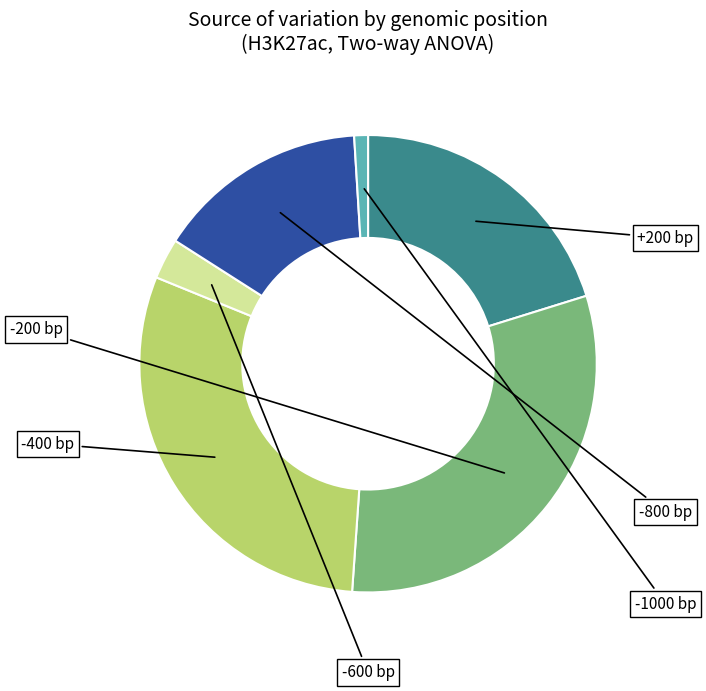

Does any single category account for the majority?

No